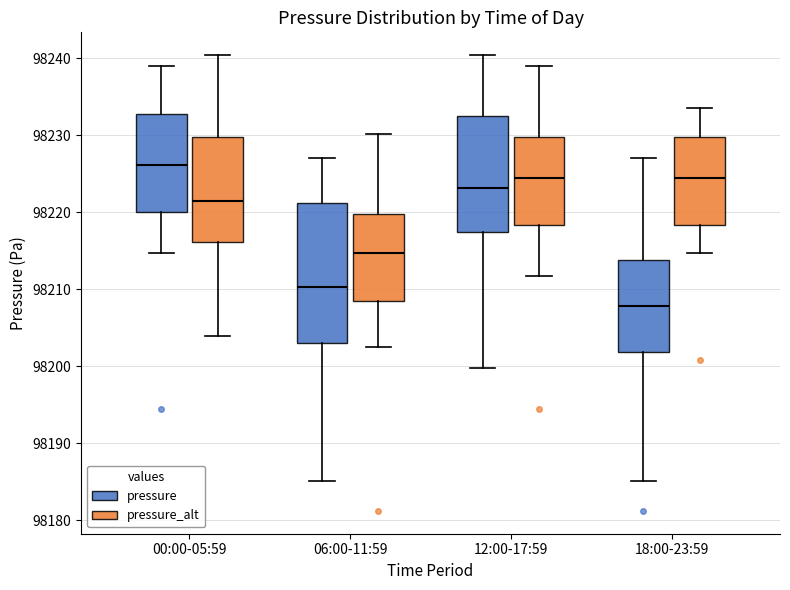

Where is the lower edge of the box for 18:00-23:59 (pressure_alt) on the y-axis? The values are not printed on the chart, so give them approximately, as read against the axis.

98218